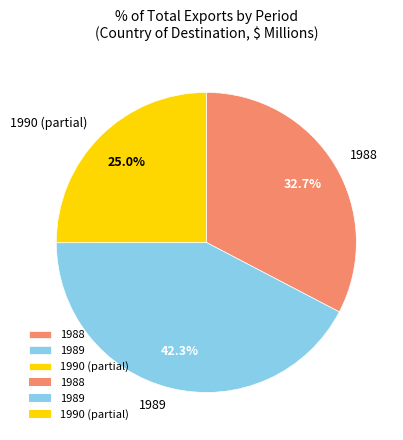

How many segments does this pie chart have?

3